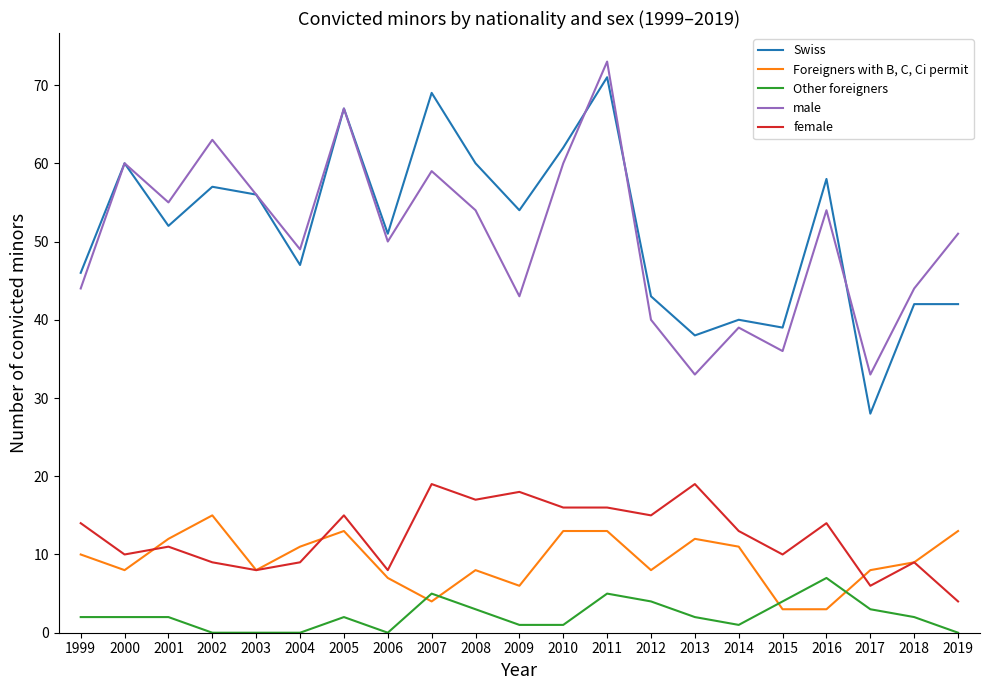

List the series in order of their peak value, lowest first.

Other foreigners, Foreigners with B, C, Ci permit, female, Swiss, male